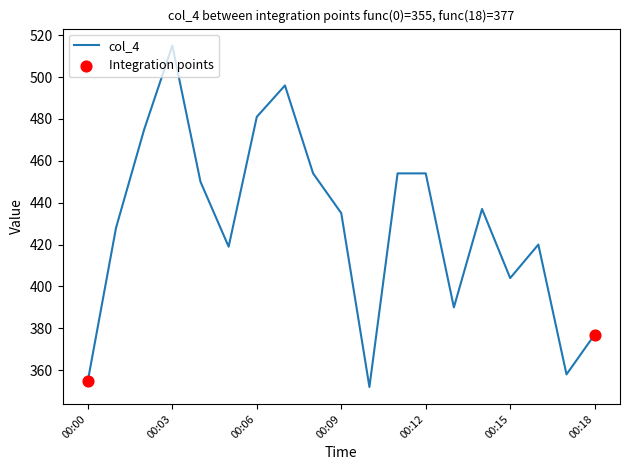

What is the smallest value displayed?

352